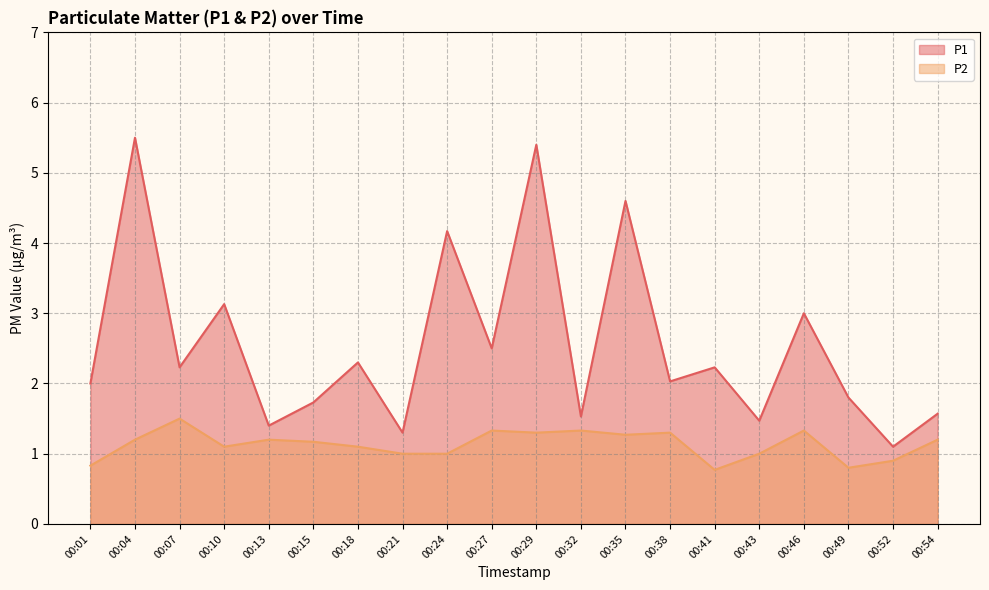

Reading left to right, what are all the values shown in this chart?

P1 line: 2.0	5.5	2.2	3.1	1.4	1.7	2.3	1.3	4.2	2.5	5.4	1.5	4.6	2.0	2.2	1.5	3.0	1.8	1.1	1.6
P2 line: 0.8	1.2	1.5	1.1	1.2	1.2	1.1	1.0	1.0	1.3	1.3	1.3	1.3	1.3	0.8	1.0	1.3	0.8	0.9	1.2